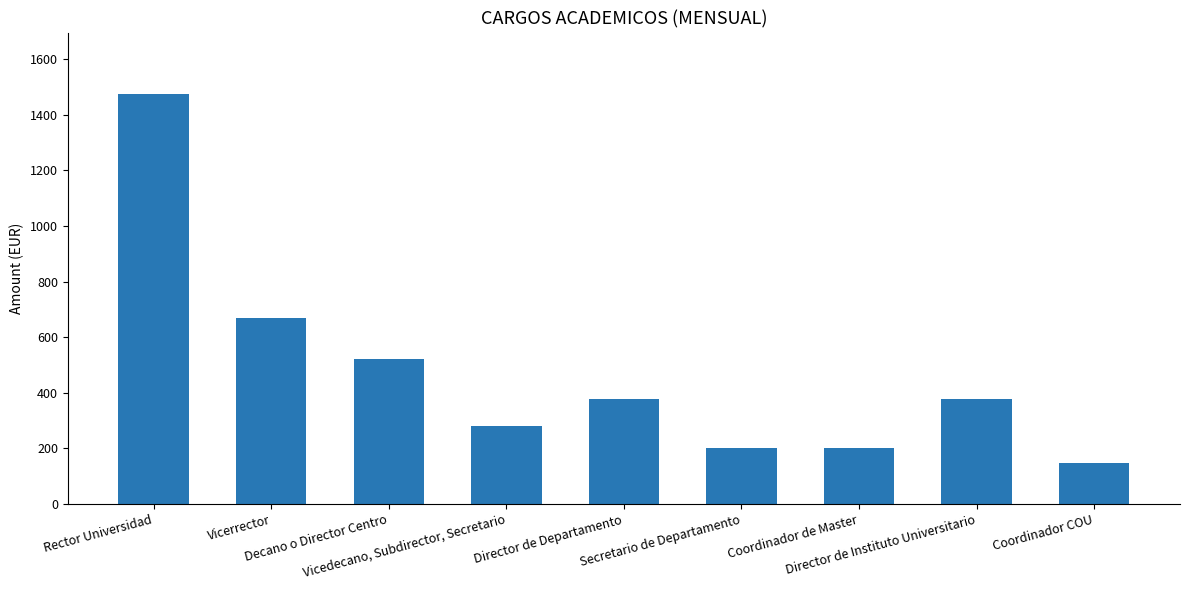

The chart shows a value of 146.3 at Coordinador COU. True or false?

True